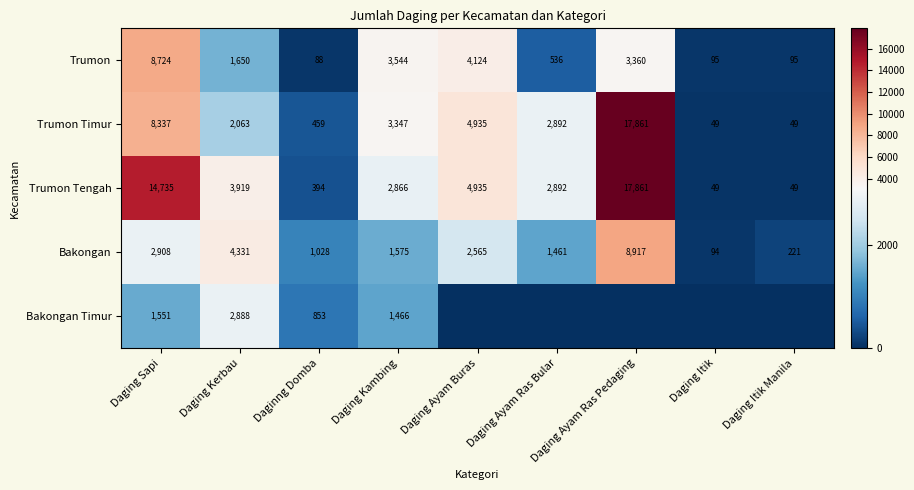

What is the difference between the maximum and second lowest values in the Trumon Tengah series?

17812